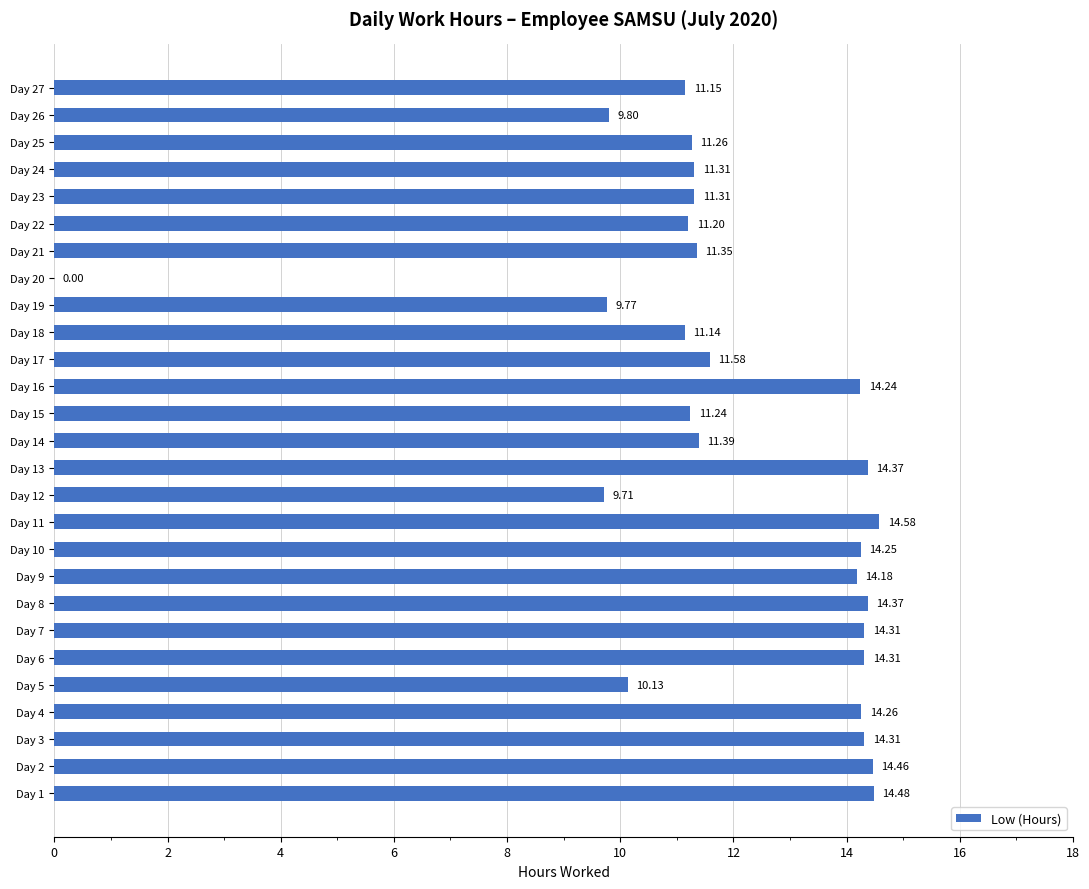

Between Day 4 and Day 6, which is larger?

Day 6